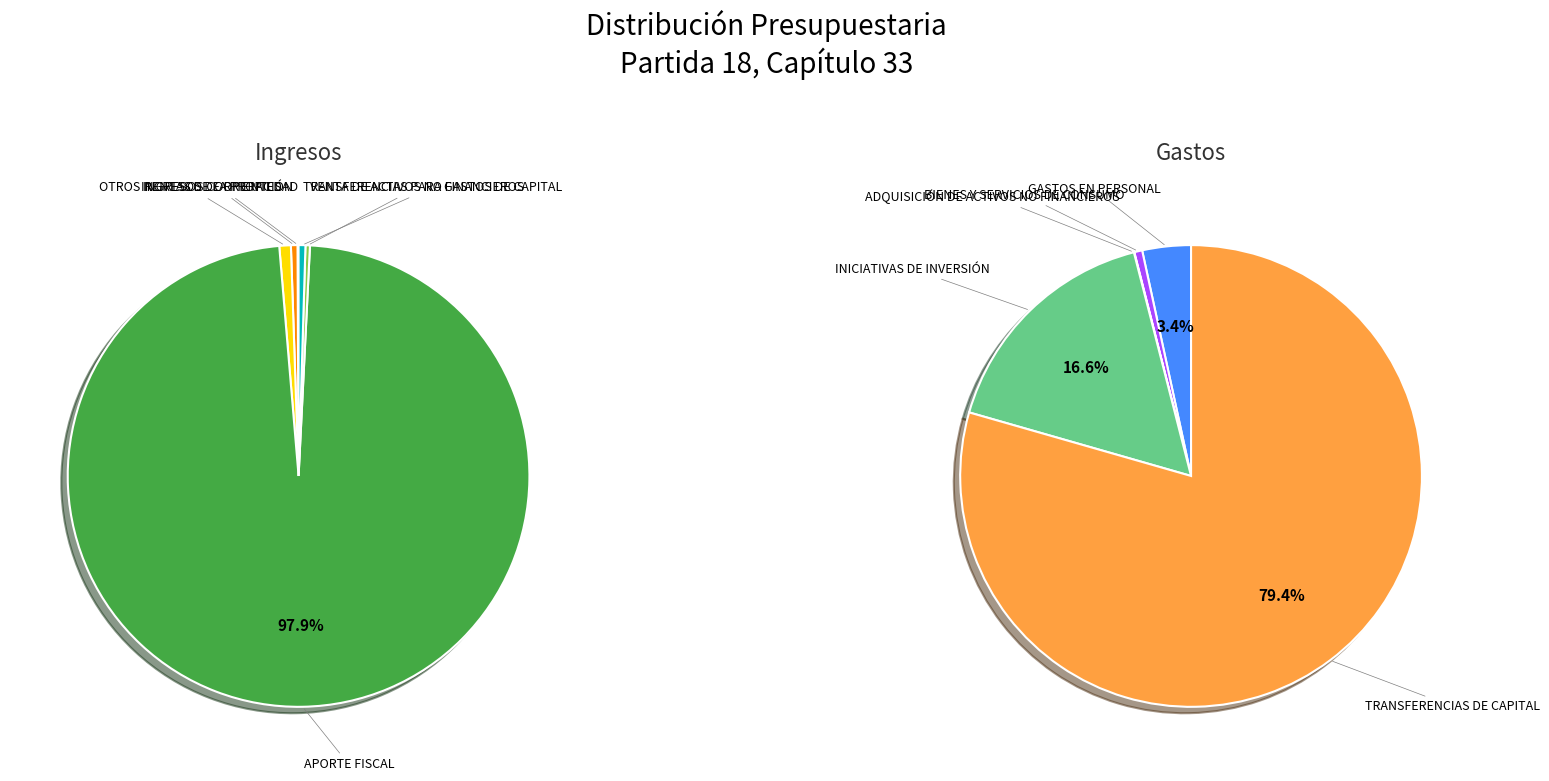

Which slice is the smallest?

ADQUISICIÓN DE ACTIVOS NO FINANCIEROS